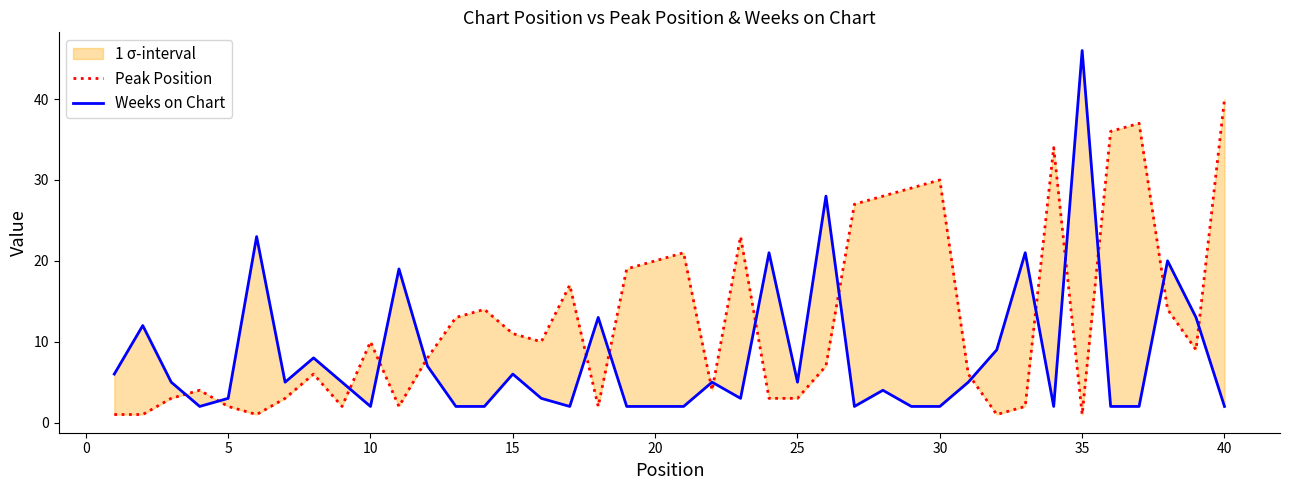

What are all the series names shown in the legend?

Peak Position, Weeks on Chart